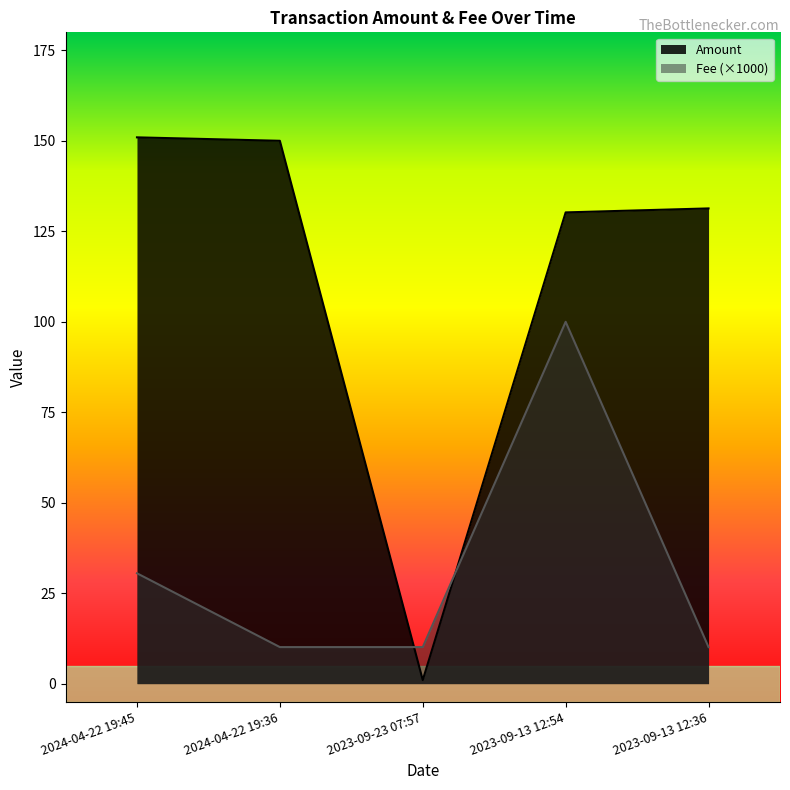

At which category does Amount reach its first local valley?

2023-09-23 07:57